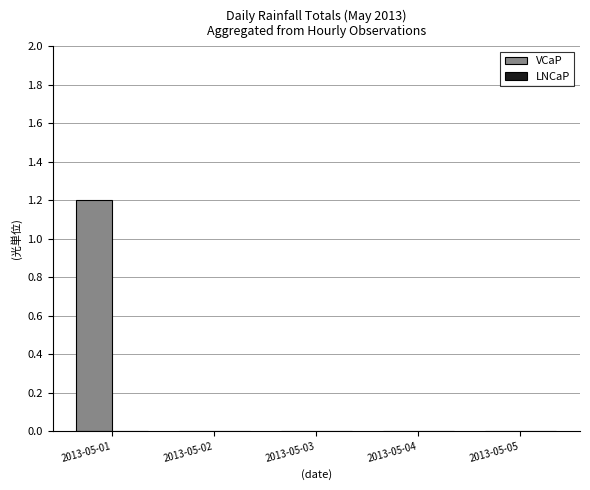

Reading right to left, what are all the values shown in this chart?

2013-05-05=0.0	2013-05-04=0.0	2013-05-03=0.0	2013-05-02=0.0	2013-05-01=1.2